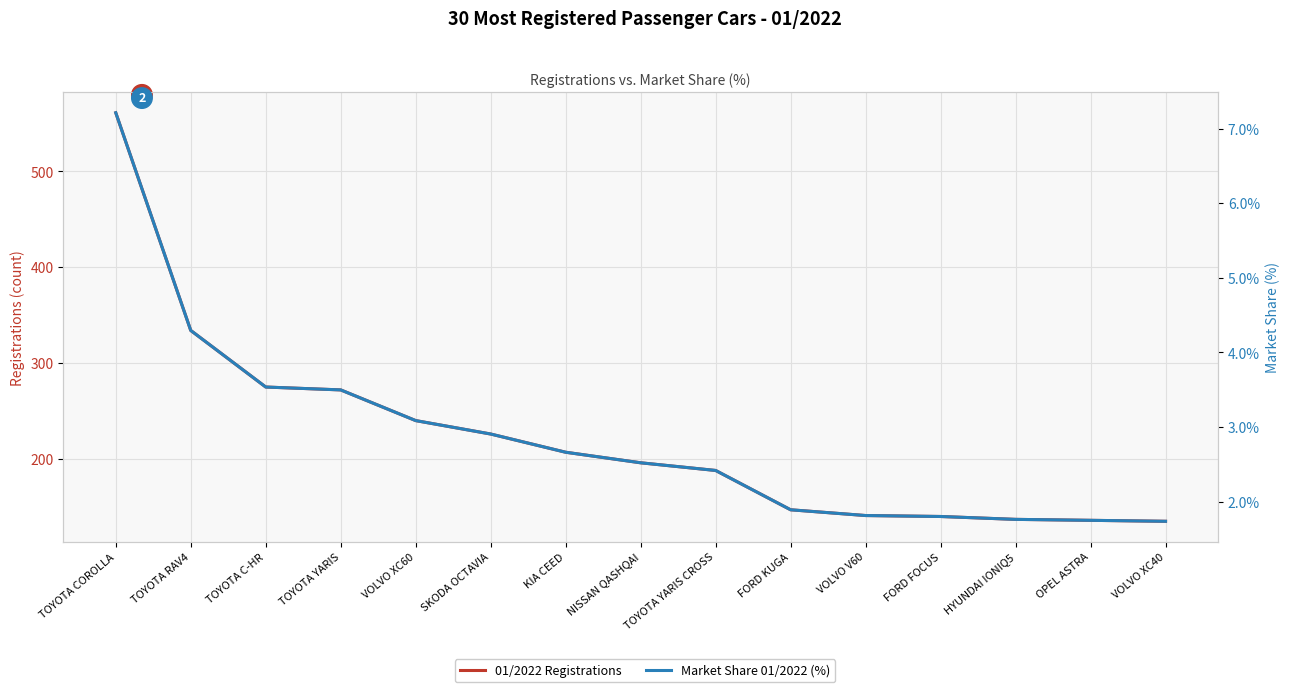

True or false: 01/2022 Registrations and Market Share 01/2022 (%) cross at least once.

False